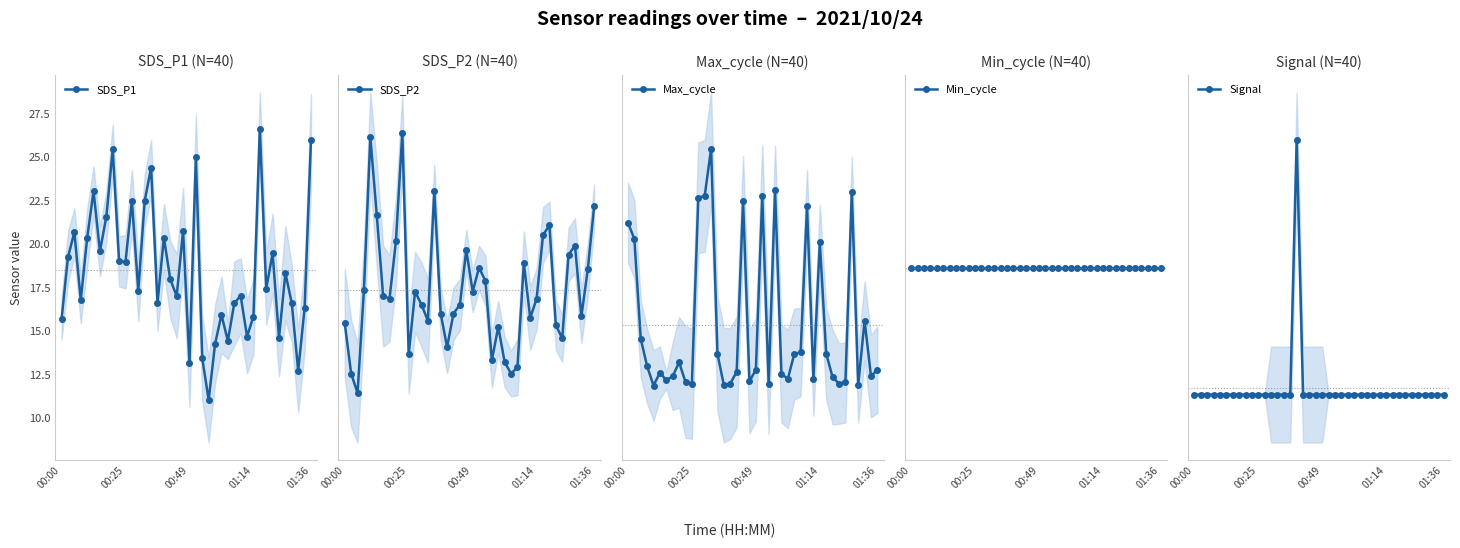

What is the label of the 6th point from the left?

5